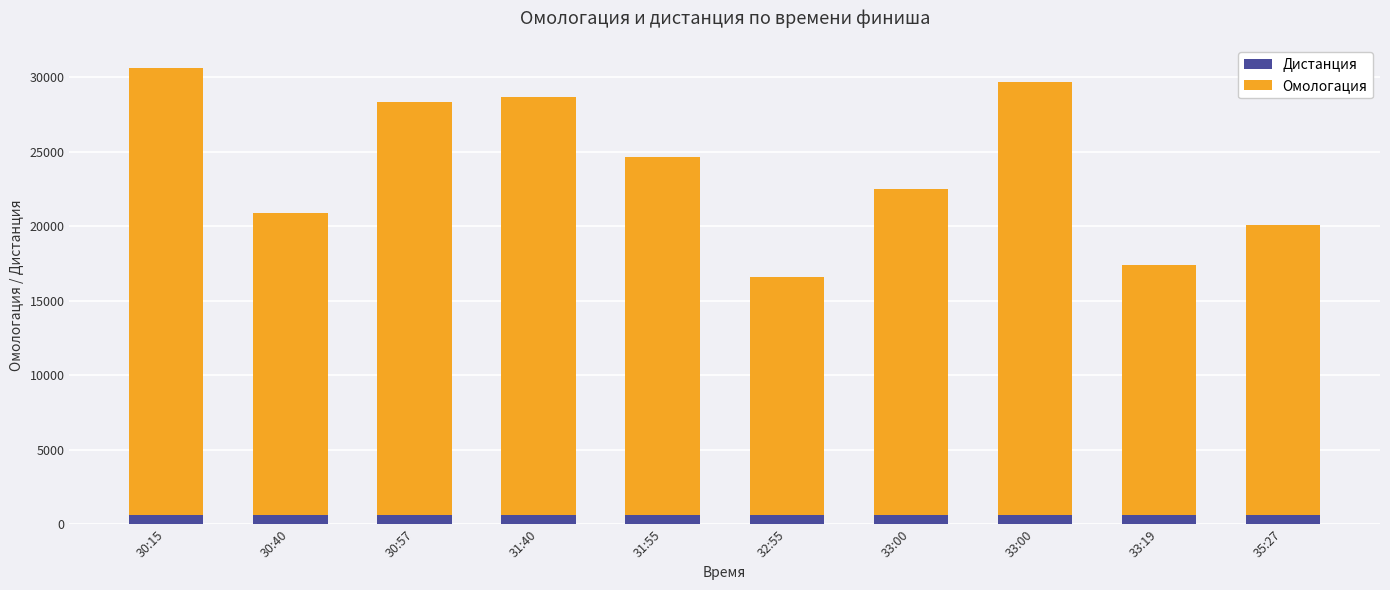

What is the total value across all series at 31:40?

28689.6